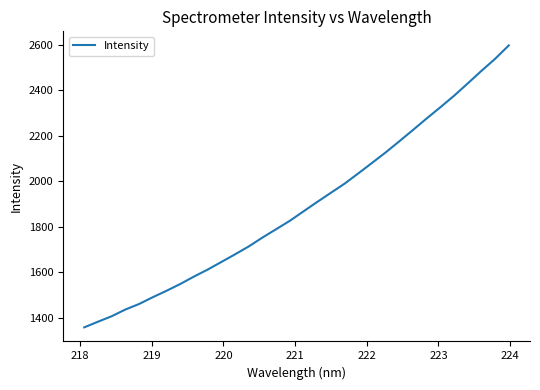

What is the greatest value displayed?

2597.9